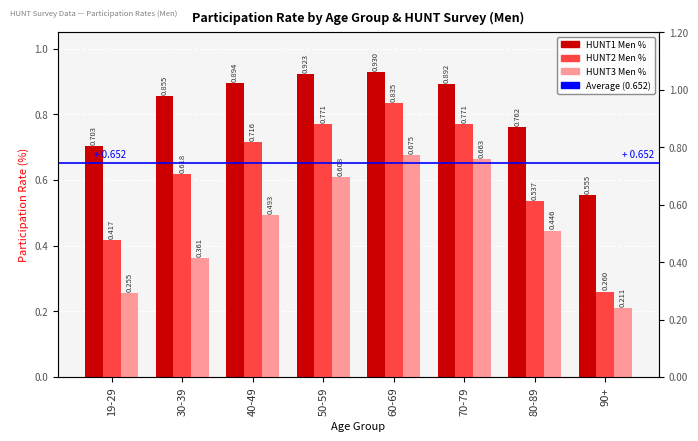

What is the greatest value displayed?

0.9